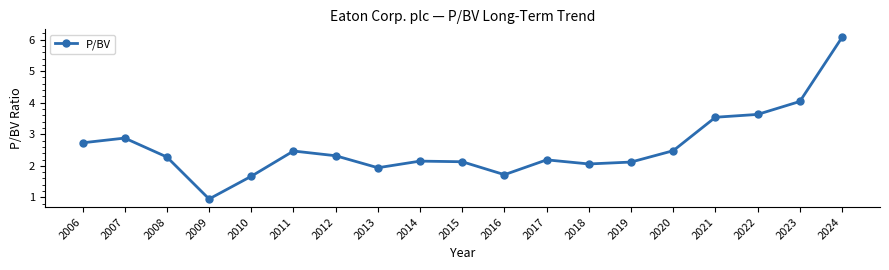

What is the difference between the second highest and minimum values?

3.1